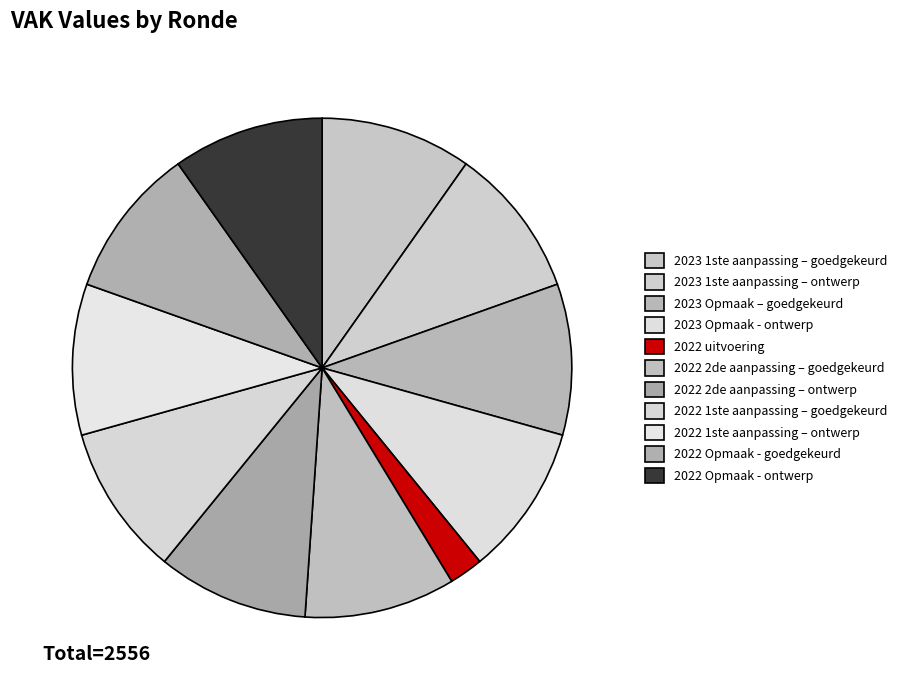

Which has a higher value, 2022 2de aanpassing – ontwerp or 2023 1ste aanpassing – ontwerp?

2022 2de aanpassing – ontwerp